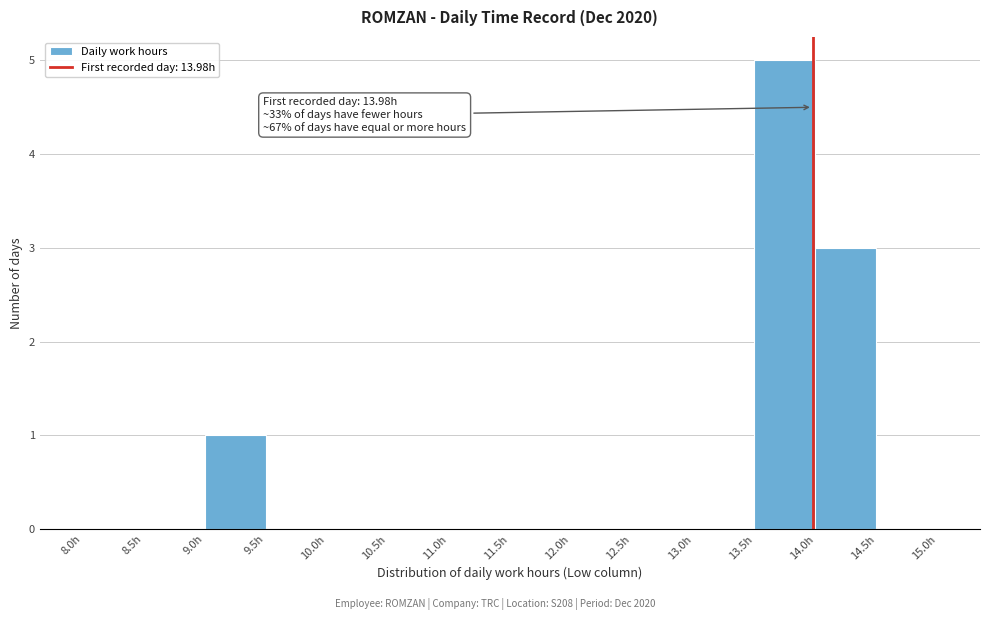

Which range on the x-axis has the tallest bar?

13.5 to 14.0